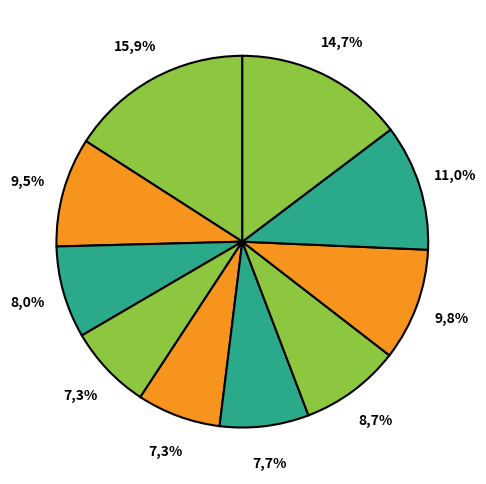

What percentage is NOT represented by pct65?

91.3%